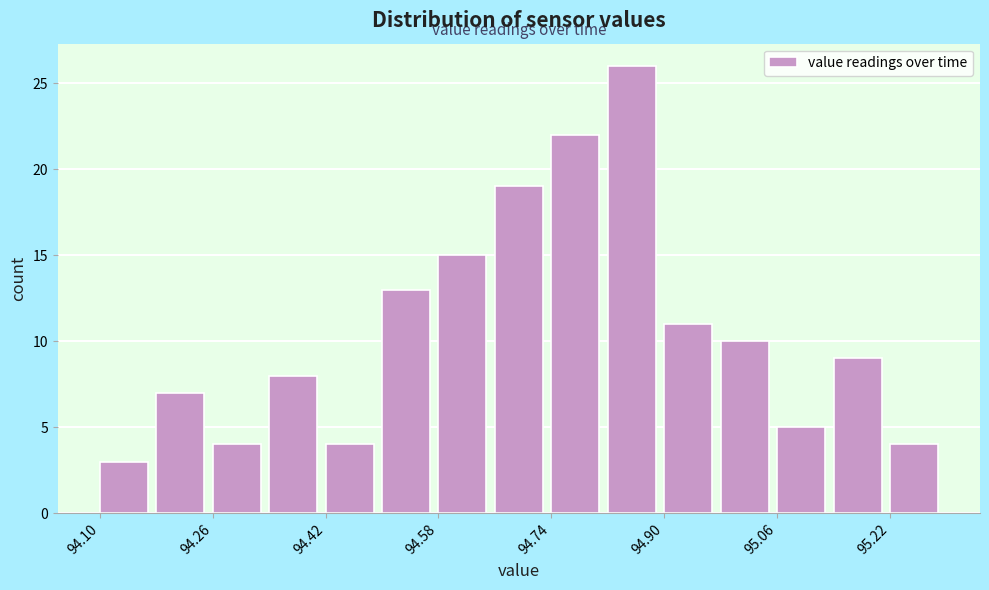

What is the height of the bar covering 94.66 to 94.74 on the x-axis? The values are not printed on the chart, so give them approximately, as read against the axis.

19